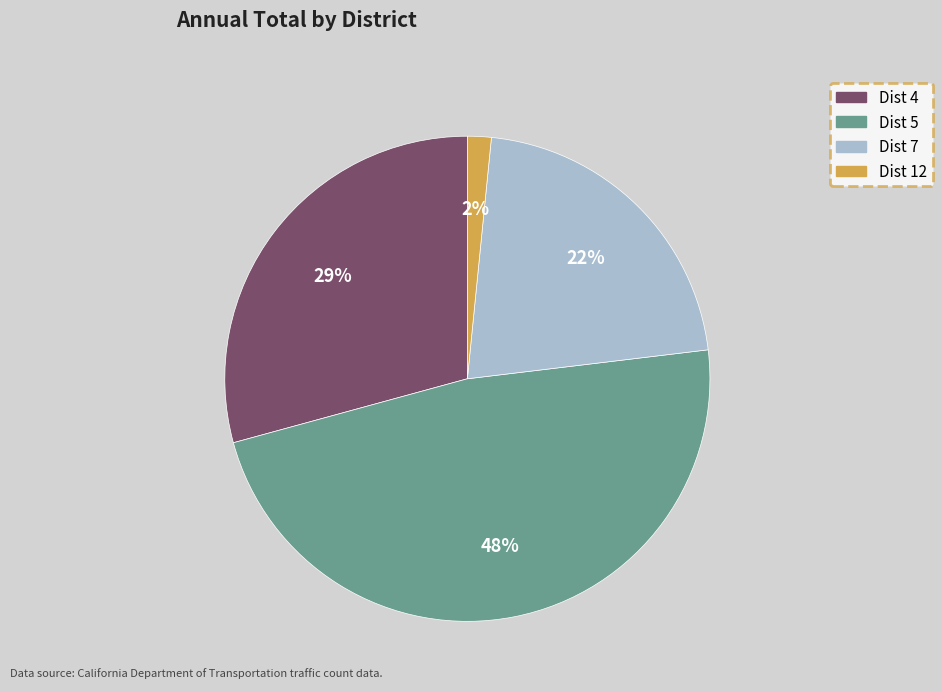

Is there any slice that represents more than half of the pie?

No